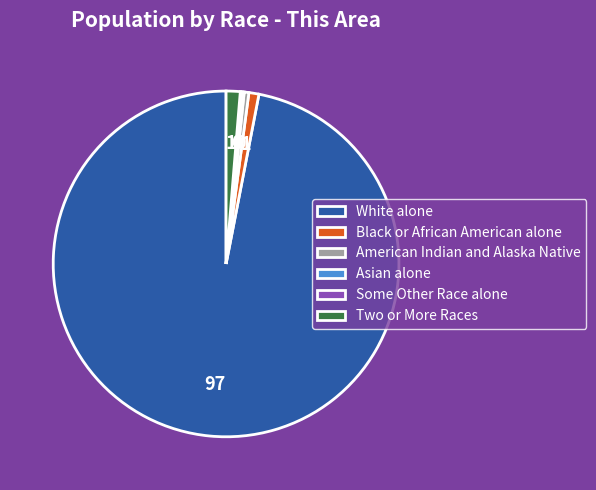

Which slice is the largest?

White alone